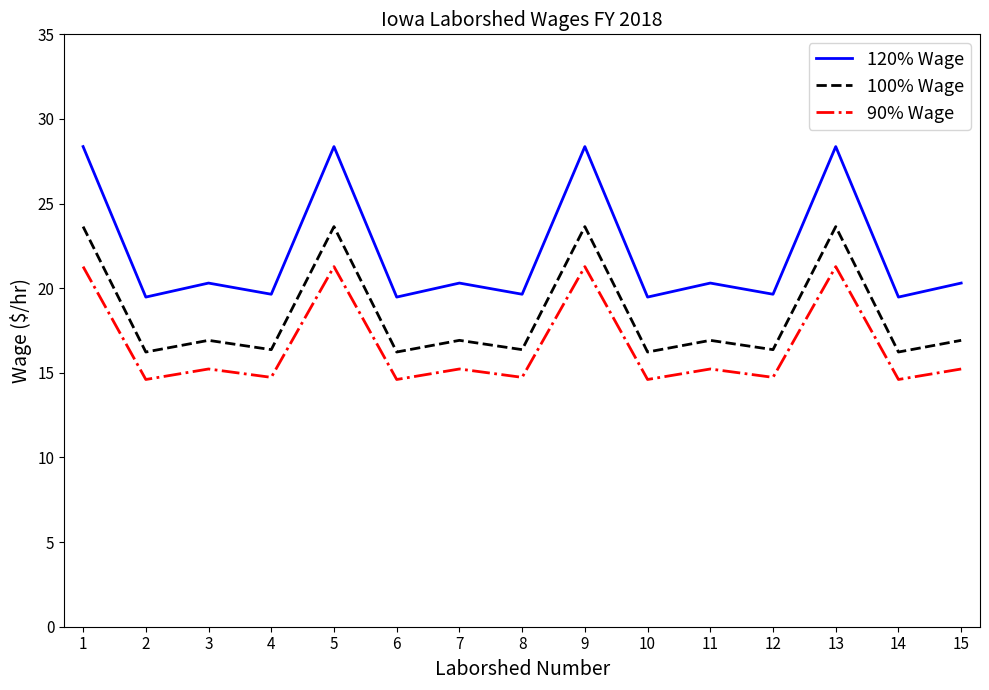

True or false: 90% Wage and 120% Wage intersect in this chart.

False